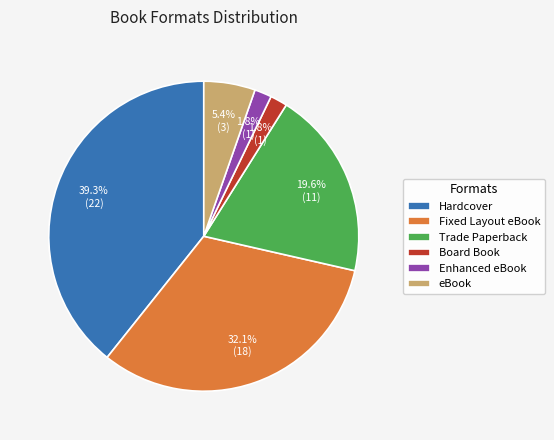

Combined, what portion of the pie is Board Book and Enhanced eBook?

3.6%